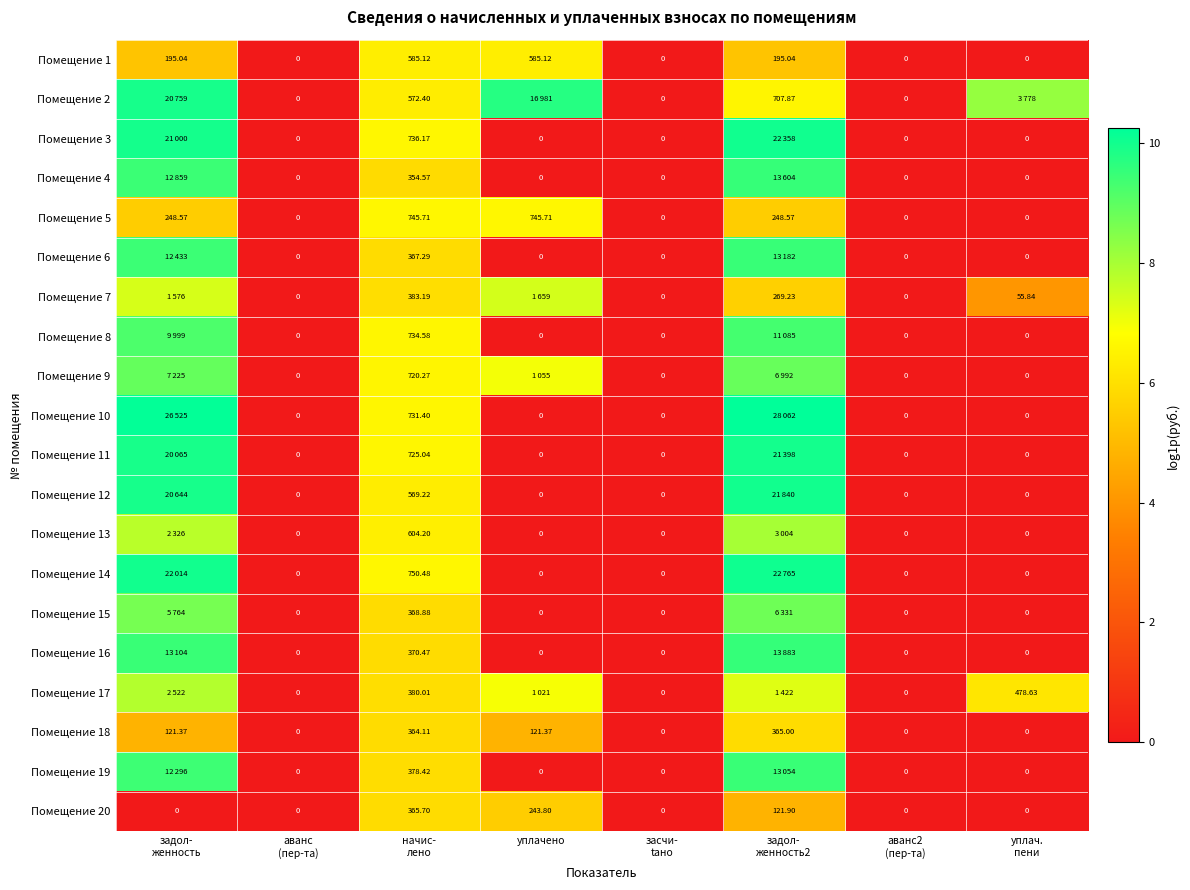

The Помещение 4 series shows 4.8 at аванс2 (пер-та). True or false?

False